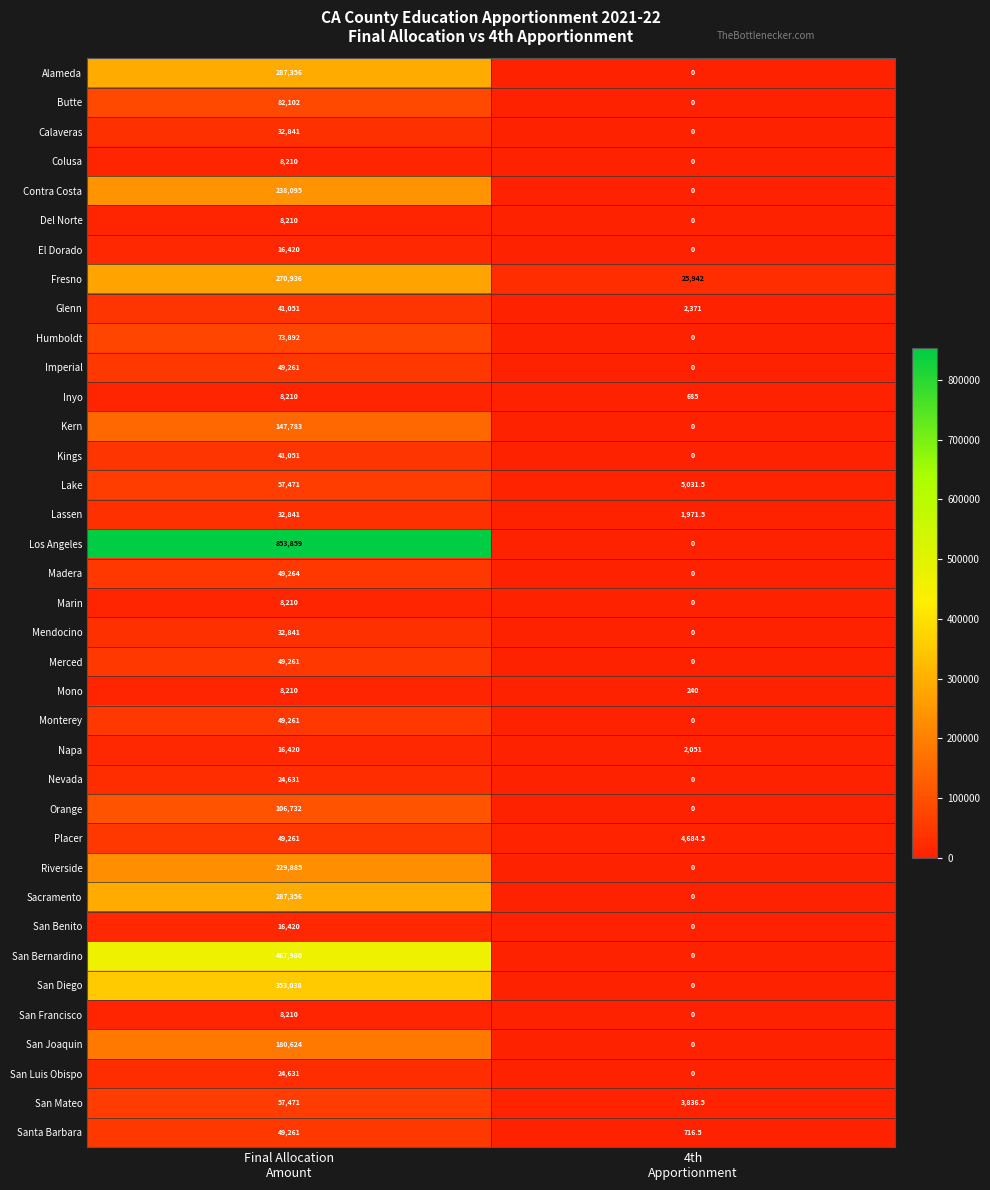

Which series has the largest total across all categories?

Los Angeles